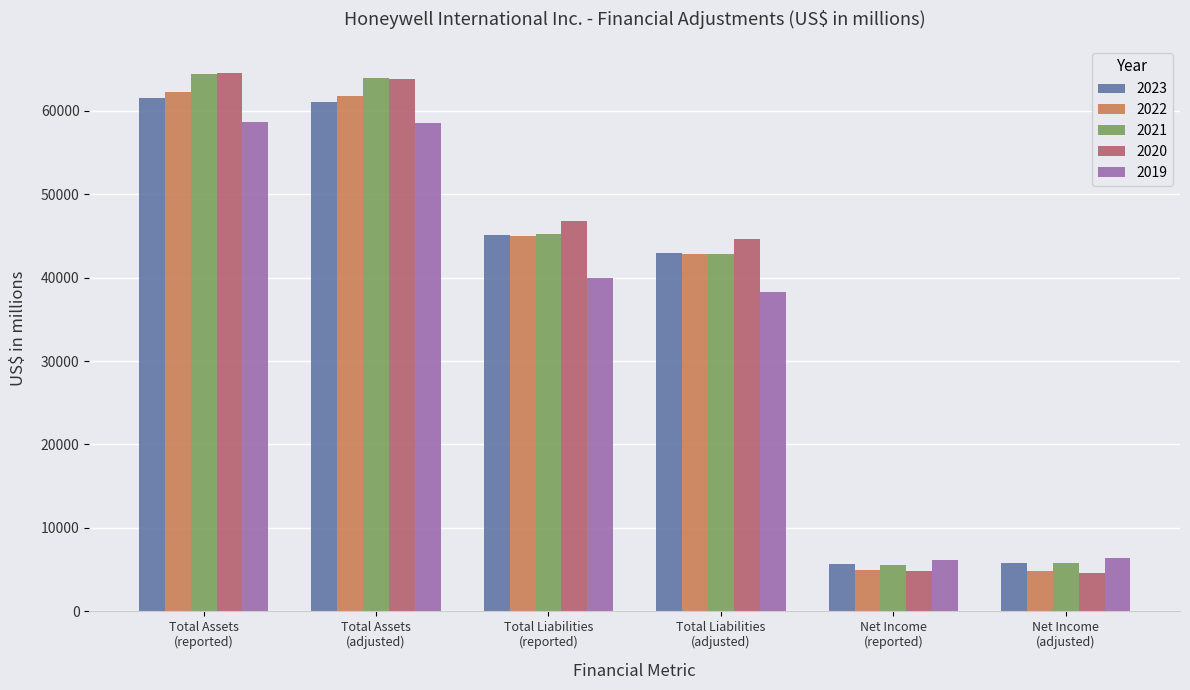

What is the difference between the maximum and minimum values in the 2023 series?

55867